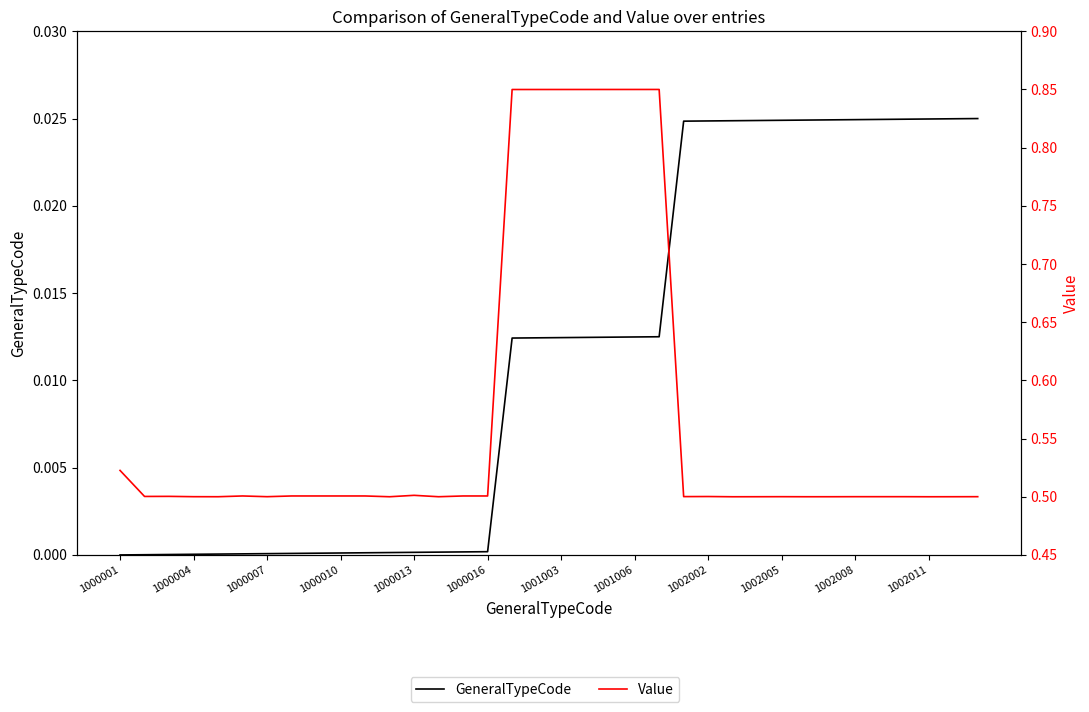

How many Value values are between 0 and 1?

36